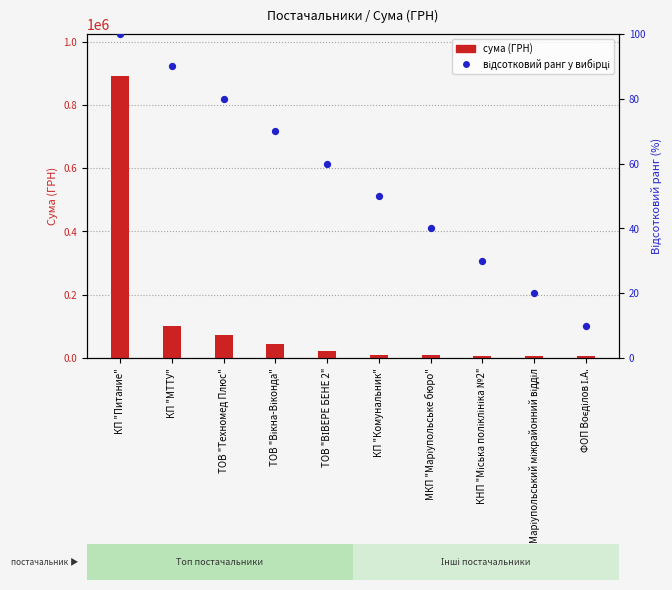

Which series has the widest spread of Y values?

сума (ГРН)